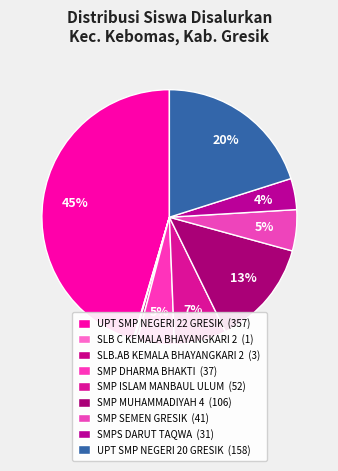

How many segments does this pie chart have?

9